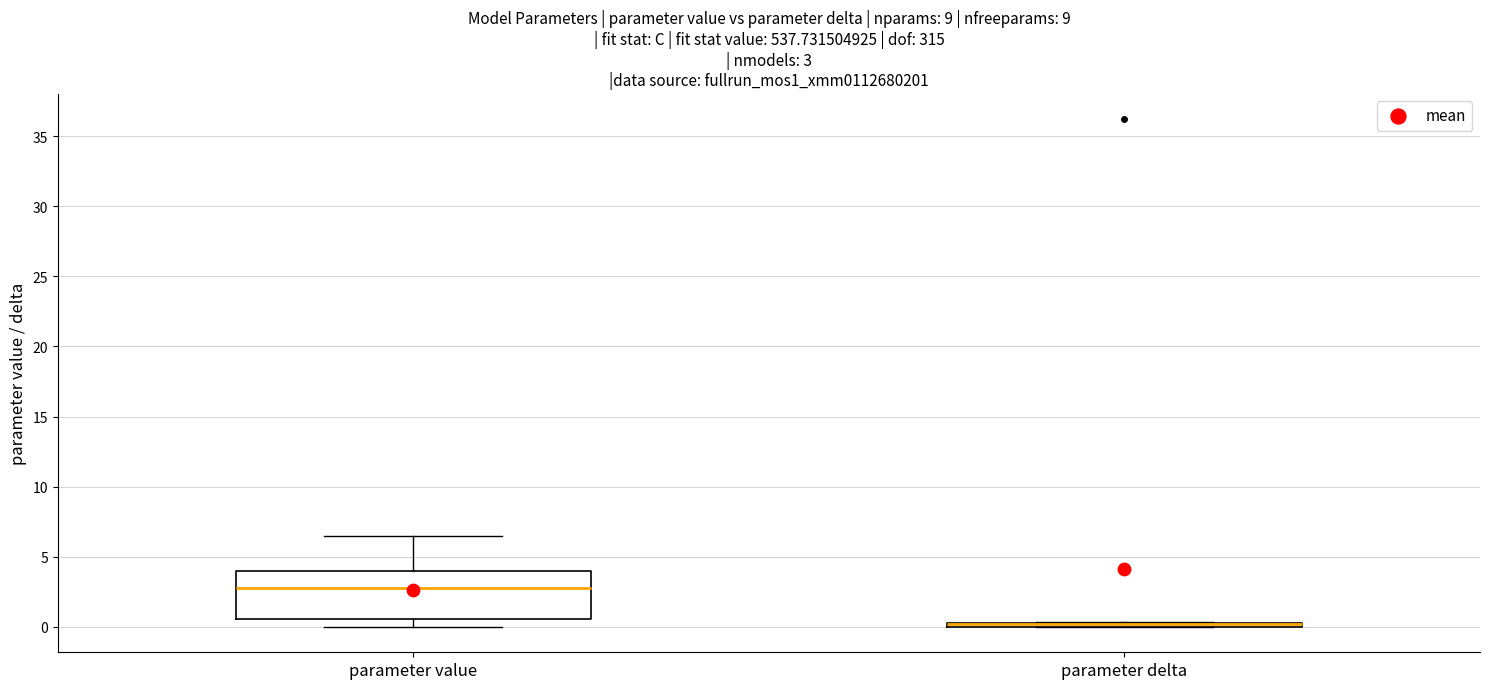

Comparing the boxes themselves (not the whiskers), which one is the tallest?

parameter value